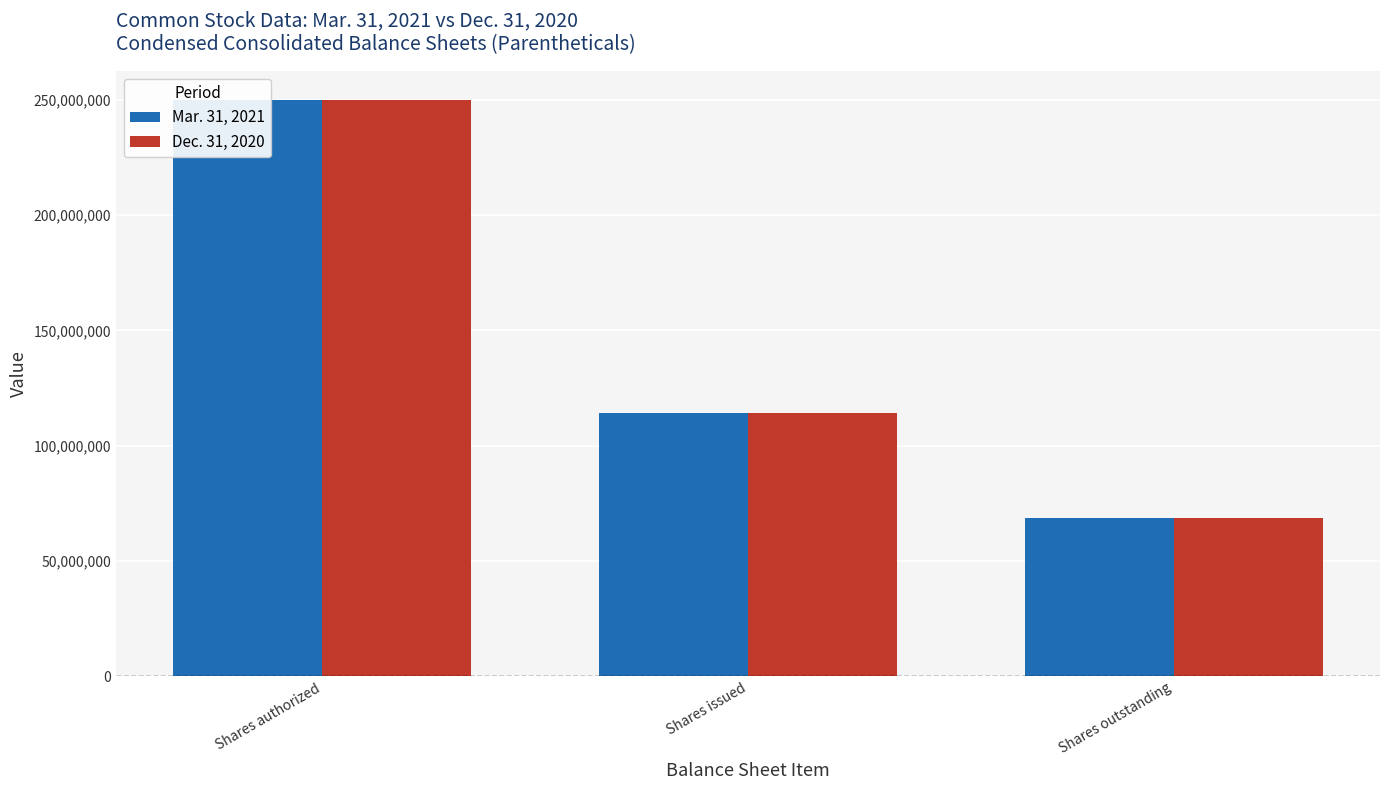

What is the value of the Dec. 31, 2020 bar at the 2nd from the left?

114177951